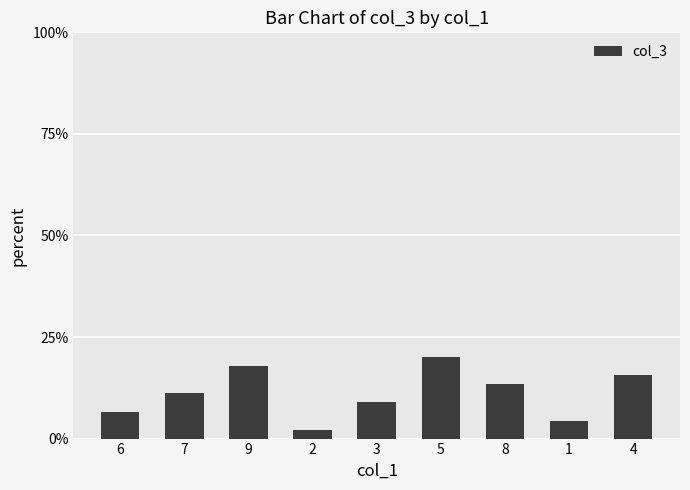

Approximately how many times larger is the value at 4 compared to 9?

0.9